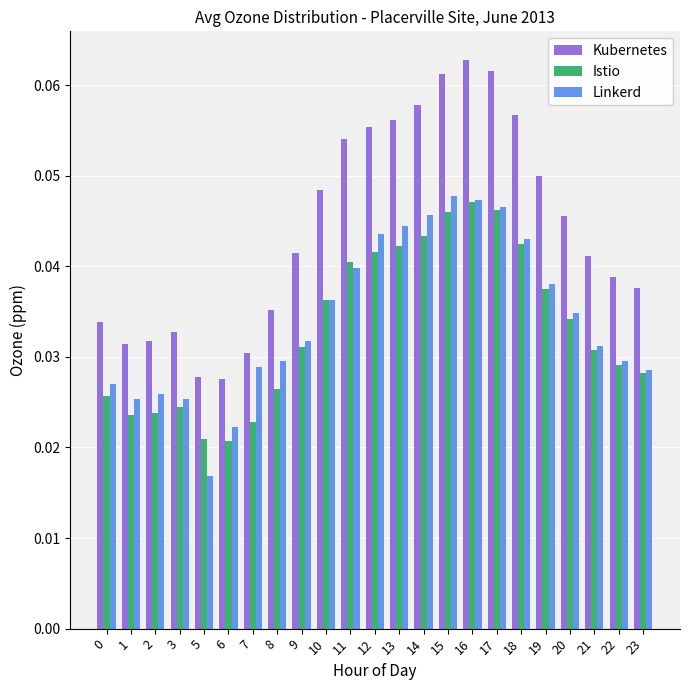

True or false: Istio has a value of 0.1 at 18.

False